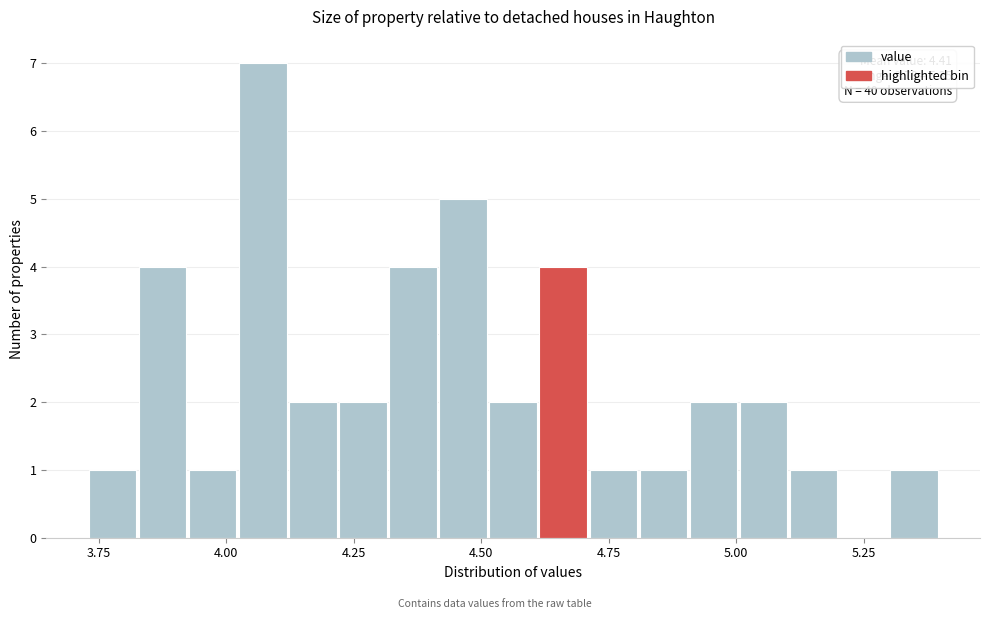

Read against the x-axis, roughly where is the centre of the tallest bar?

4.05